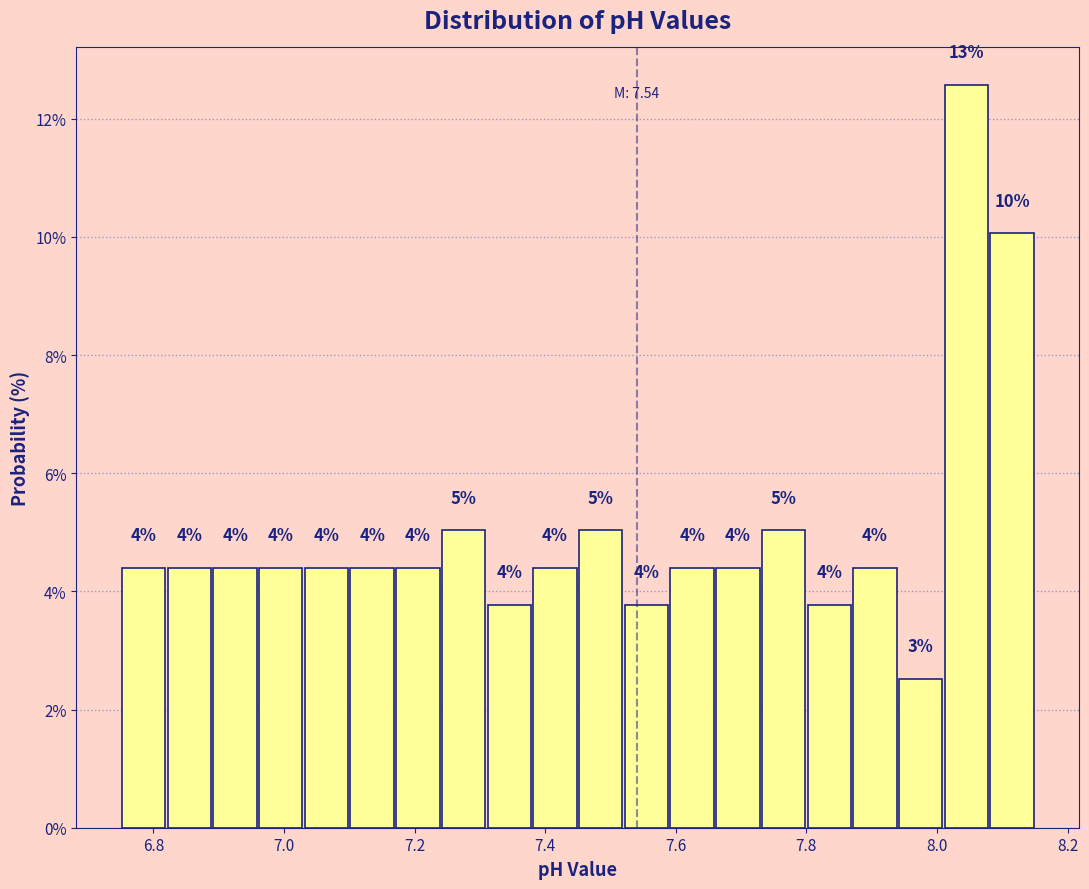

Around what value on the x-axis is the tallest bar? Give the approximate position of its centre, as read against the axis.

8.04